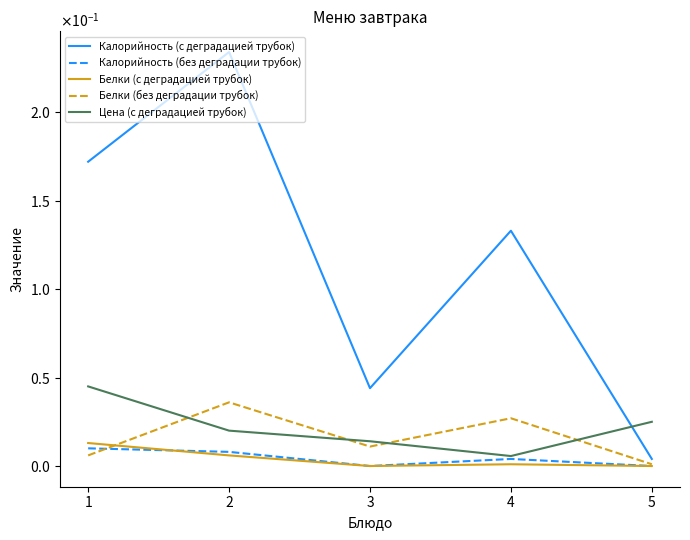

True or false: Цена (с деградацией трубок) and Белки (с деградацией трубок) cross at least once.

False